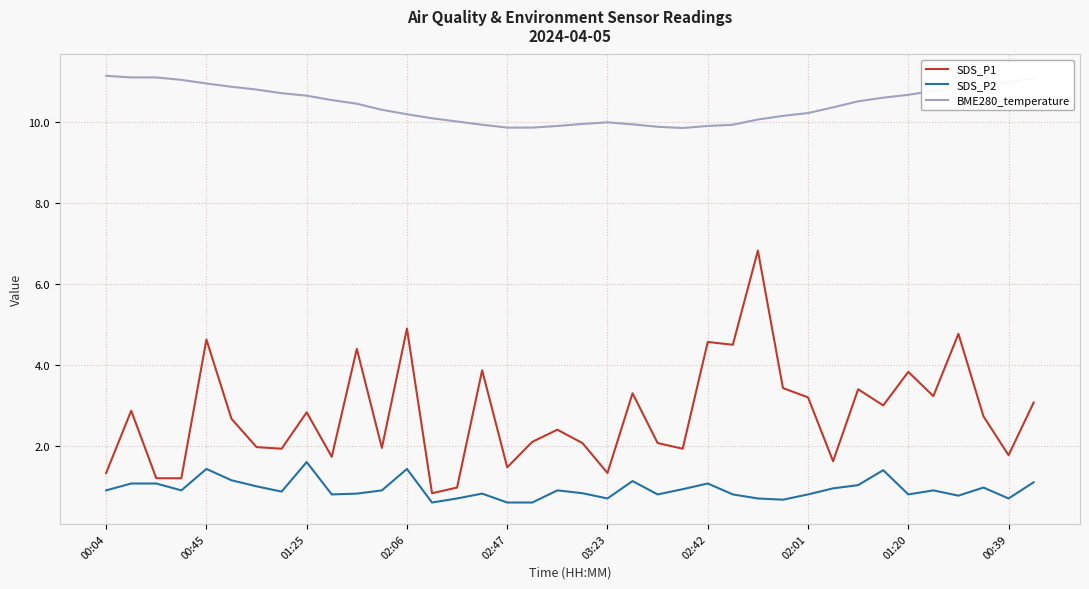

Which series has the widest spread of values?

SDS_P1